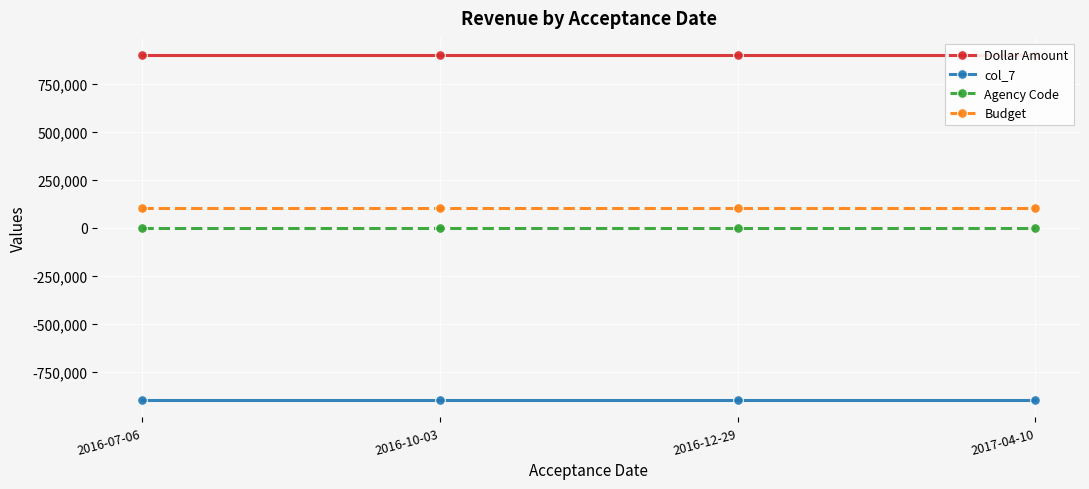

What is the value of the Dollar Amount point at the 1st from the left?

899007.8